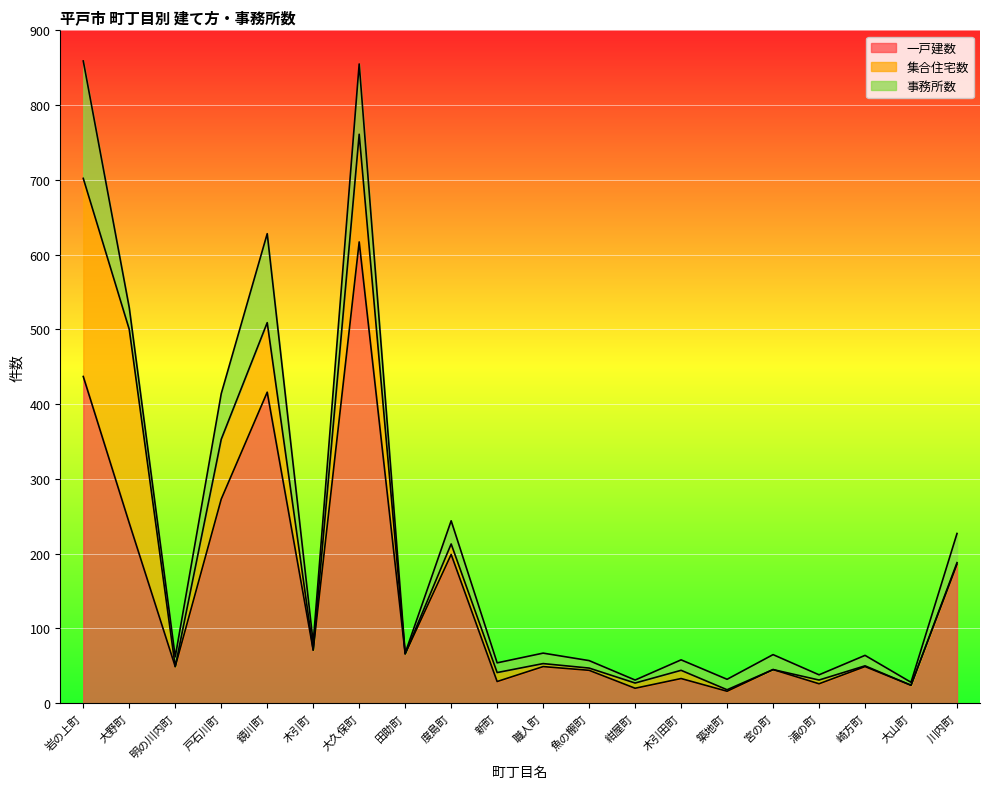

How many interior local valleys does the 集合住宅数 series have?

6